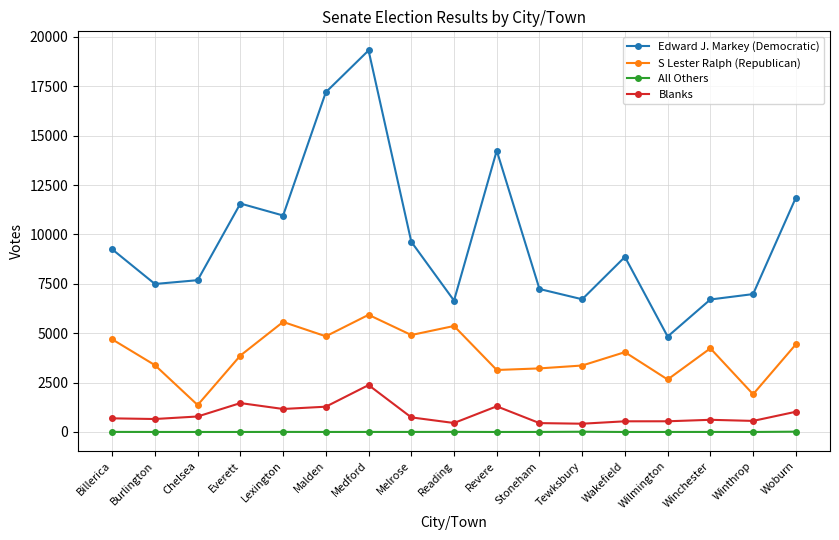

What is the average value of the All Others series?

3